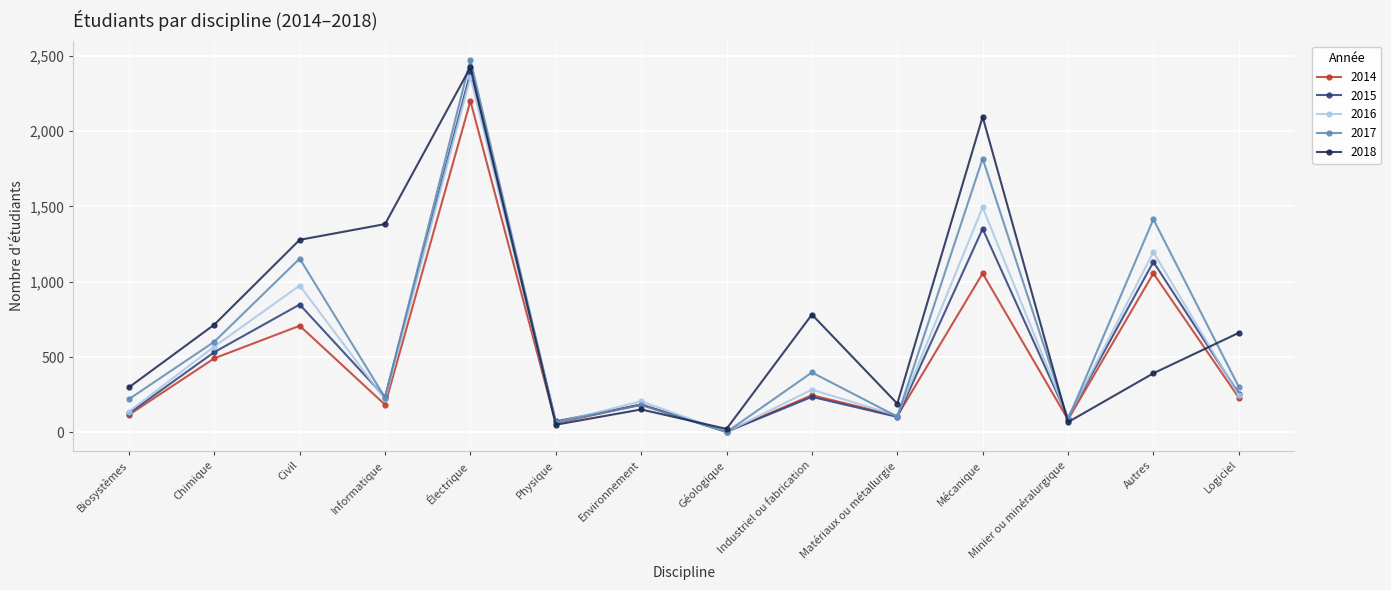

What is the sum of all 2016 values?

7964.0